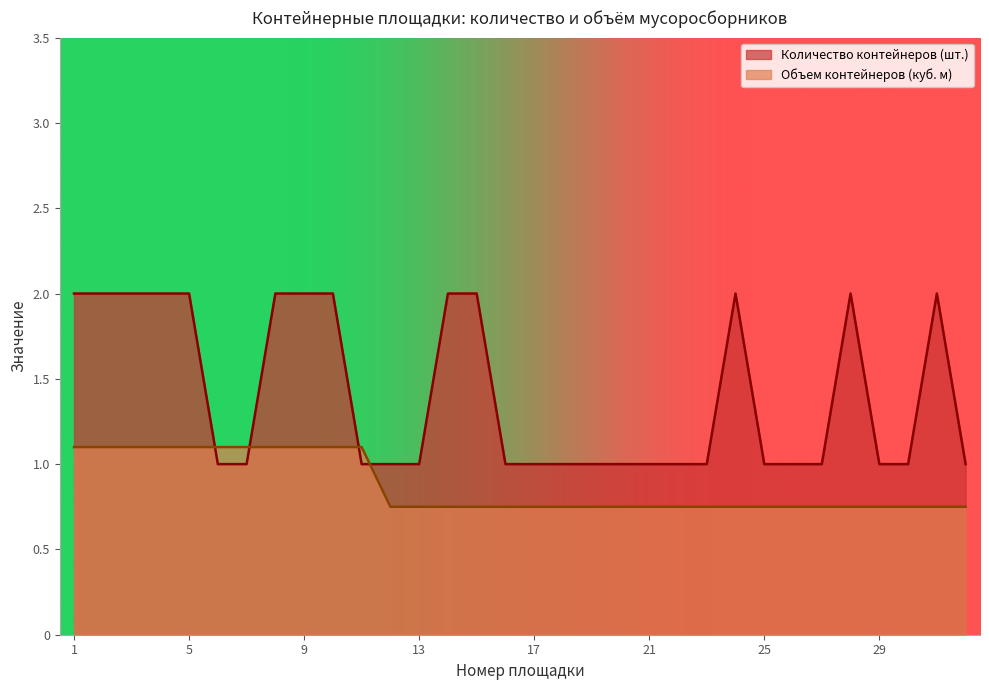

Rank the series at 2 from highest to lowest value.

Количество контейнеров (шт.), Объем контейнеров (куб. м)